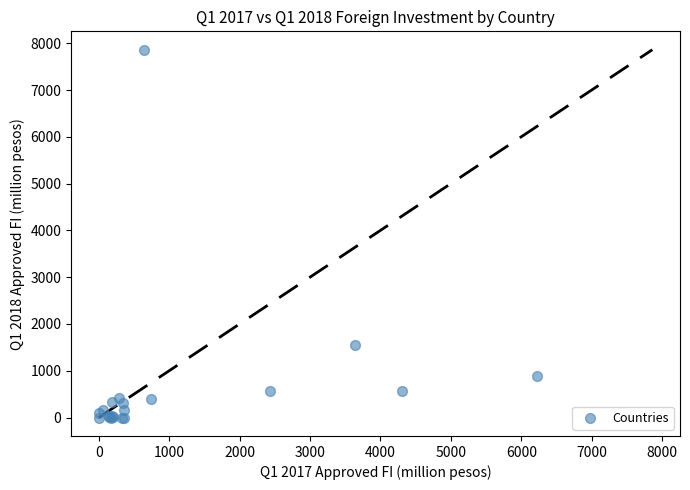

What Y value in the scatter plot is closest to 3930?

1543.3